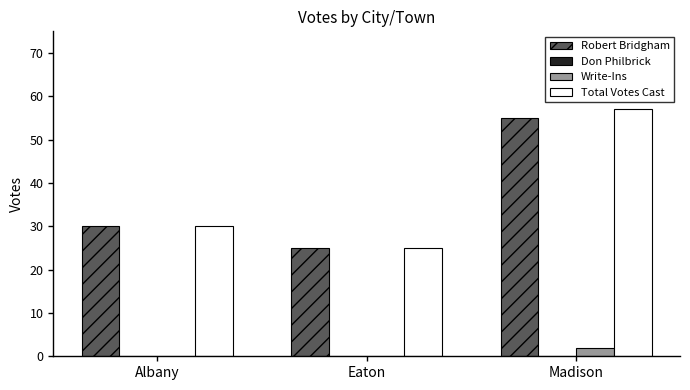

Which series has the largest range (max minus min)?

Total Votes Cast